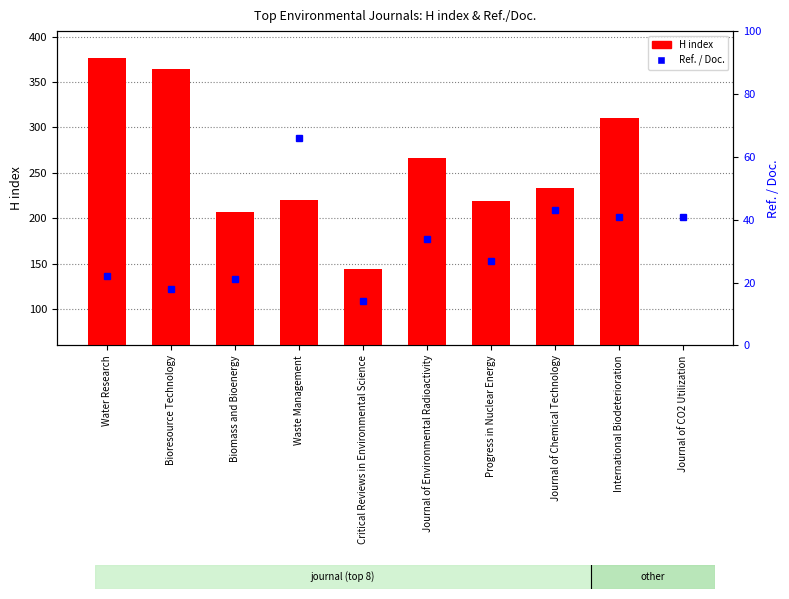

Is it true that H index equals 160 at International Biodeterioration?

False